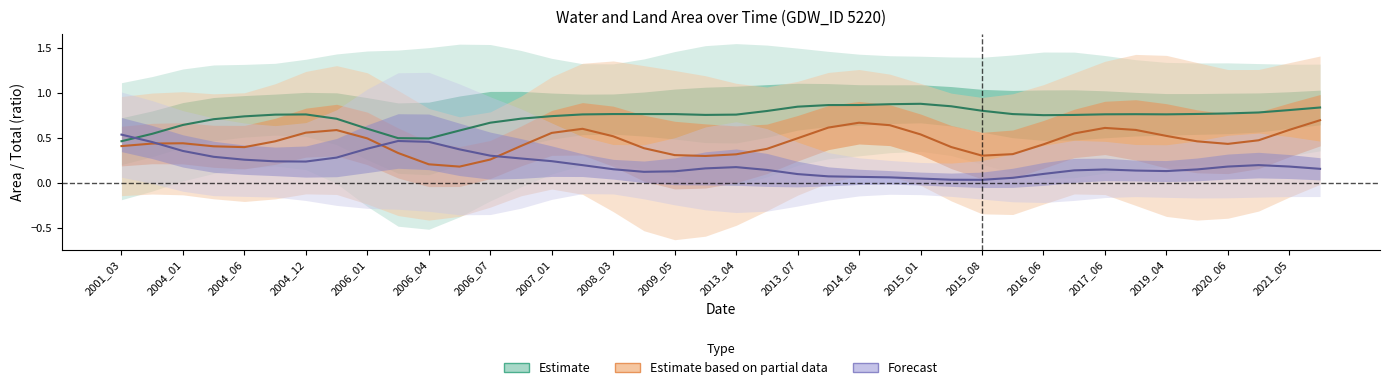

Between 2015_08 and 2013_07, which is larger?

2015_08